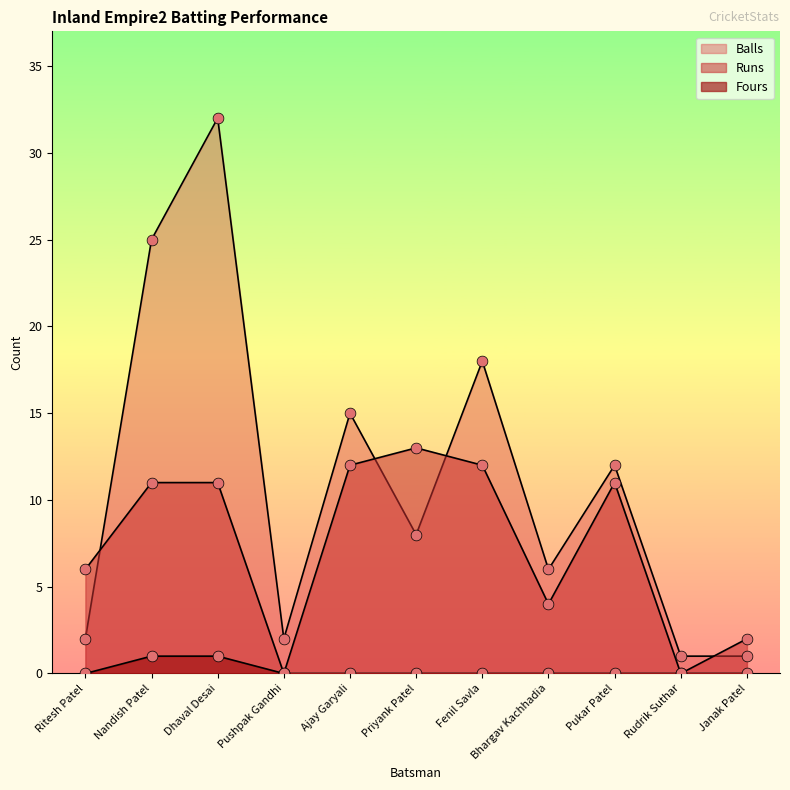

Is the value of Balls at Dhaval Desai greater than the value of Runs at Nandish Patel?

Yes